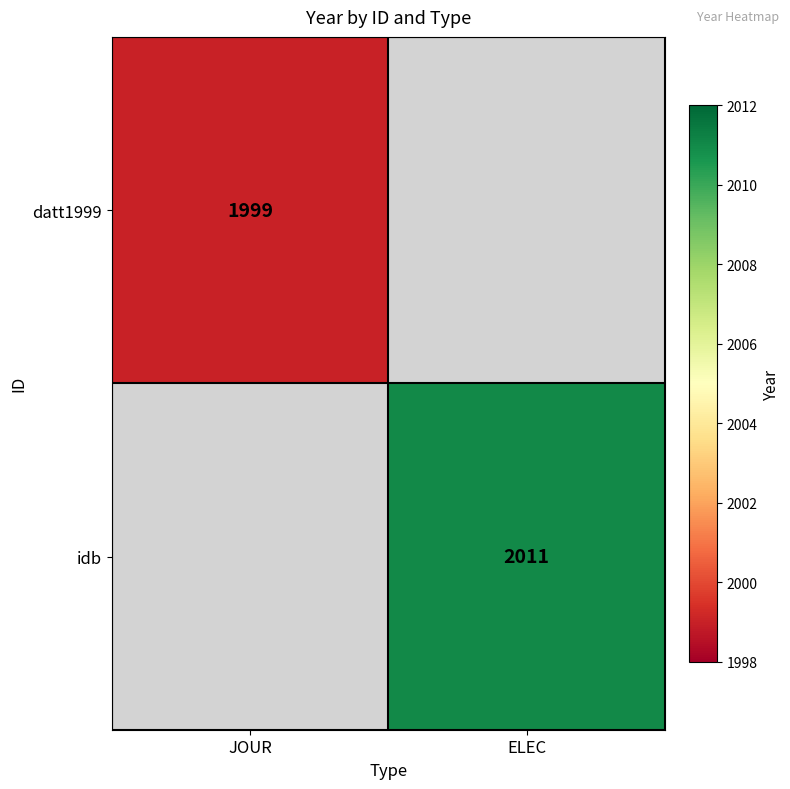

Is it true that idb equals 2011 at ELEC?

True